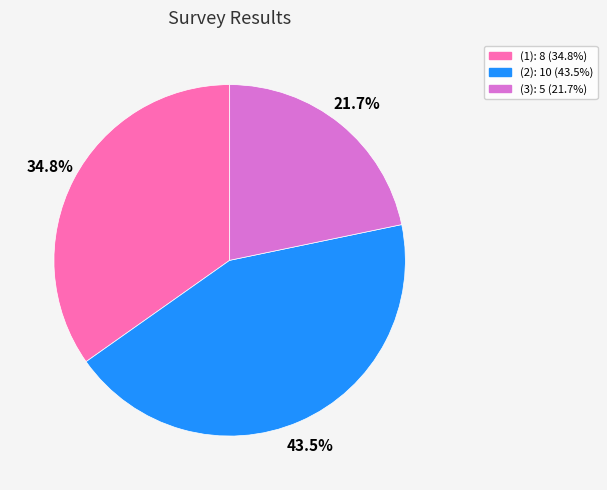

How many slices are in this pie chart?

3